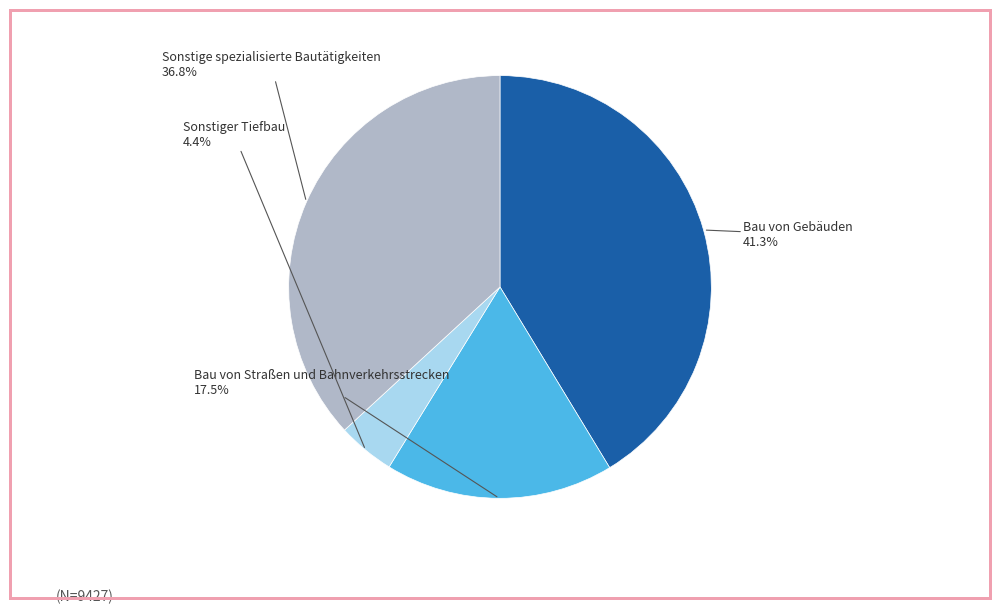

Is there a majority slice in this chart?

No